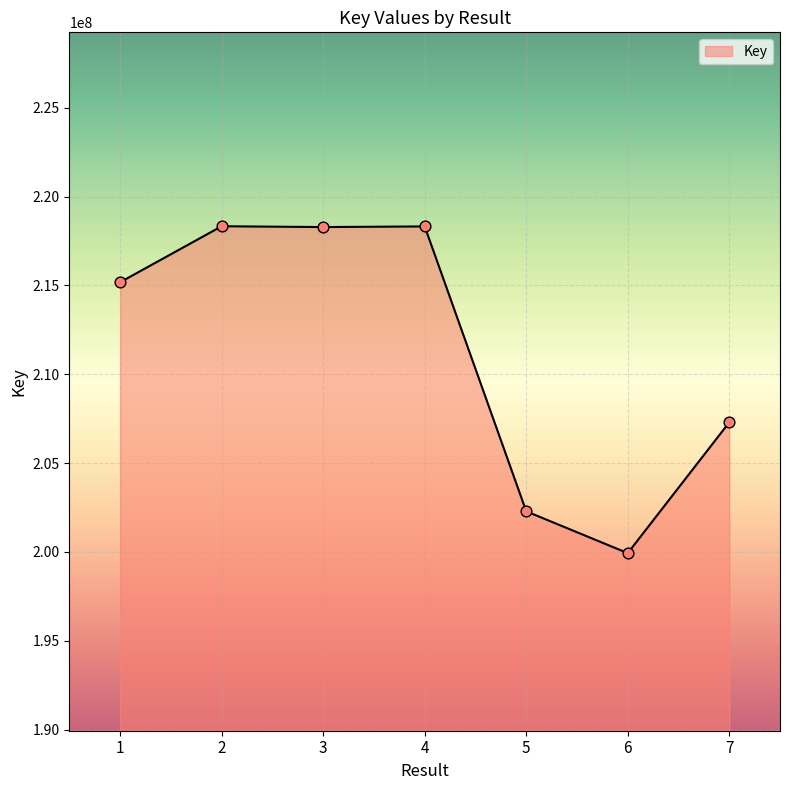

Approximately how many times larger is the value at 5 compared to 2?

0.9